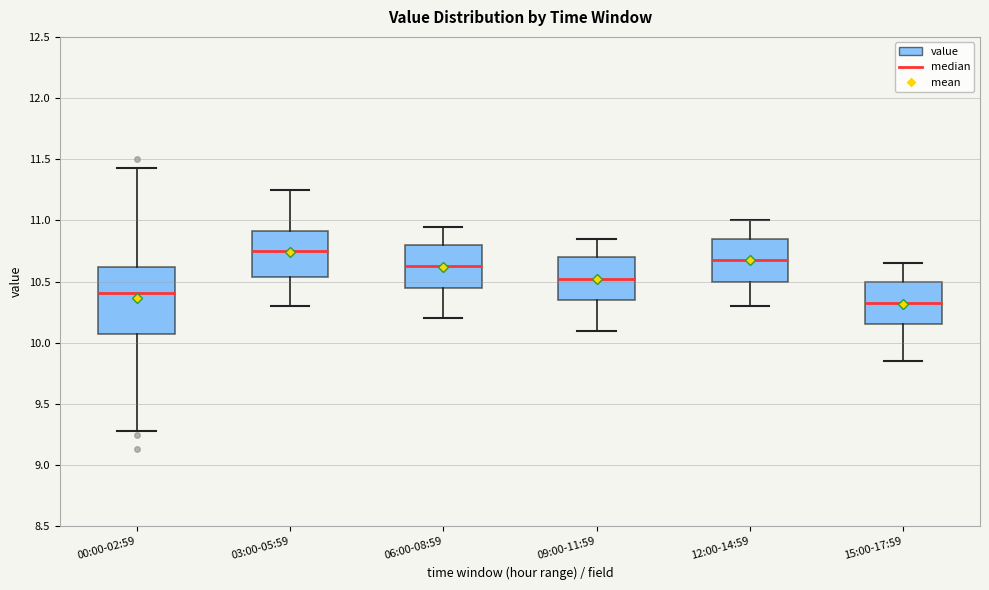

Reading left to right, read every box against the y-axis: the position of its median line, the range the box covers, and the ends of its whiskers. The values are not printed on the chart, so give them approximately, as read against the axis.

00:00-02:59: median 10.40, box 10.10 to 10.60, whiskers 9.30 to 11.45
03:00-05:59: median 10.75, box 10.55 to 10.90, whiskers 10.30 to 11.25
06:00-08:59: median 10.65, box 10.45 to 10.80, whiskers 10.20 to 10.95
09:00-11:59: median 10.55, box 10.35 to 10.70, whiskers 10.10 to 10.85
12:00-14:59: median 10.70, box 10.50 to 10.85, whiskers 10.30 to 11.00
15:00-17:59: median 10.35, box 10.15 to 10.50, whiskers 9.85 to 10.65